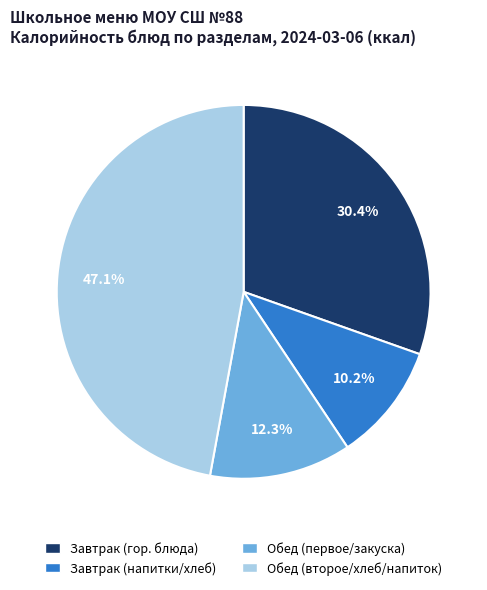

Is there any slice that represents more than half of the pie?

No